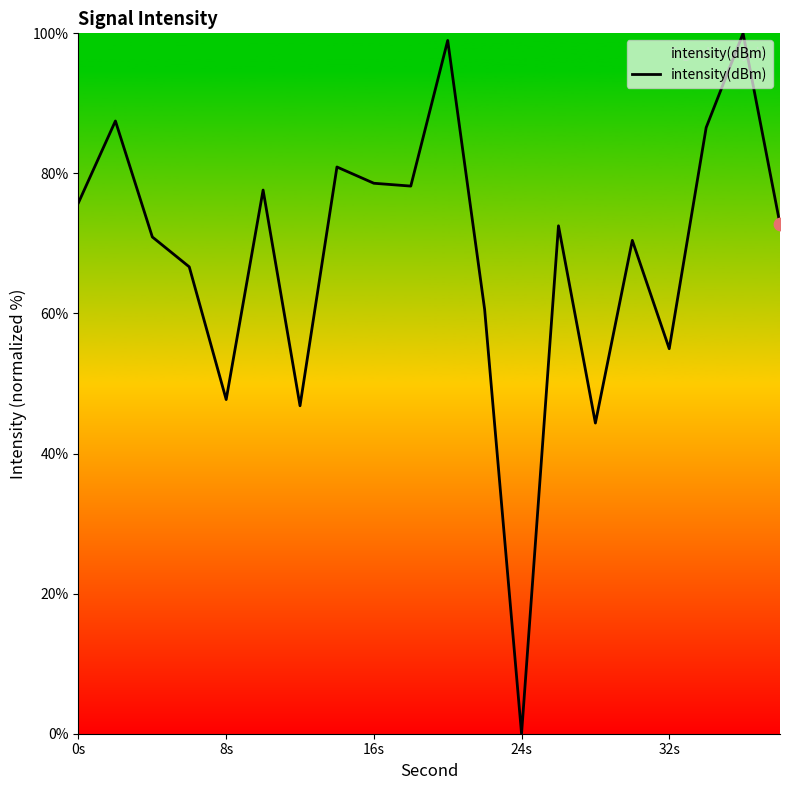

What is the difference between the maximum and minimum values?

100.0